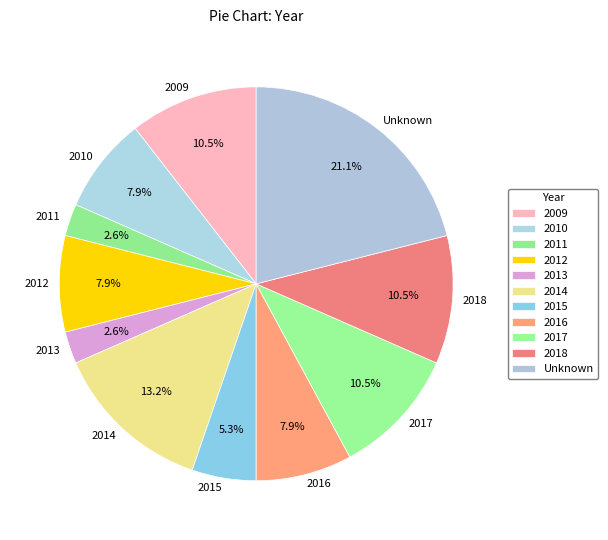

To the nearest percent, what percentage of the pie is 2013?

3%